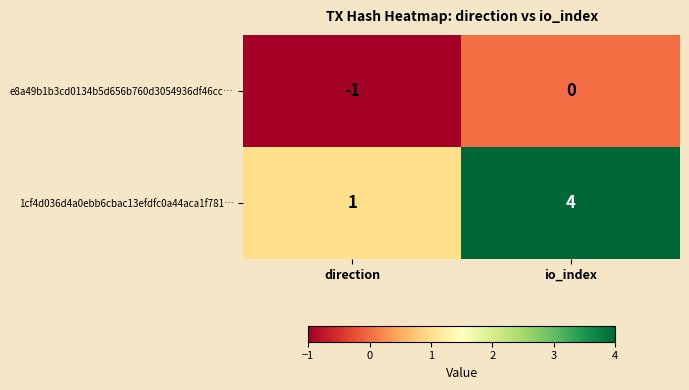

What is the sum of all 1cf4d036d4a0ebb6cbac13efdfc0a44aca1f781… values?

5